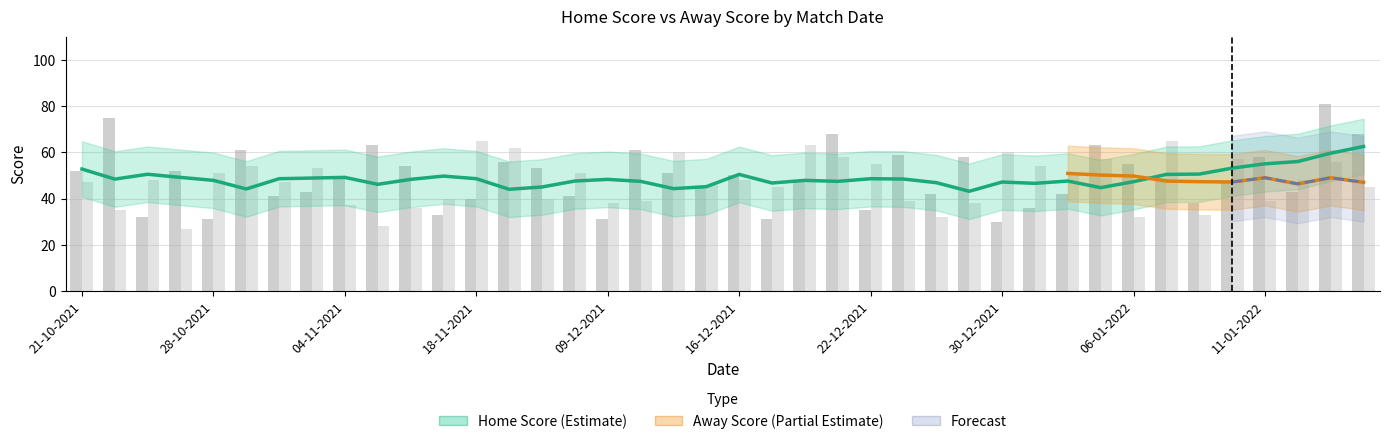

Reading left to right, what are all the values shown in this chart?

Home Score: 52	75	32	52	31	61	41	43	49	63	54	33	40	56	53	41	31	61	51	45	50	31	47	68	35	59	42	58	30	36	42	63	55	49	38	48	58	43	81	68
Away Score: 47	35	48	27	51	54	47	53	37	28	36	40	65	62	40	51	38	39	60	46	48	45	63	58	55	39	32	38	60	54	50	57	32	65	33	57	39	48	56	45